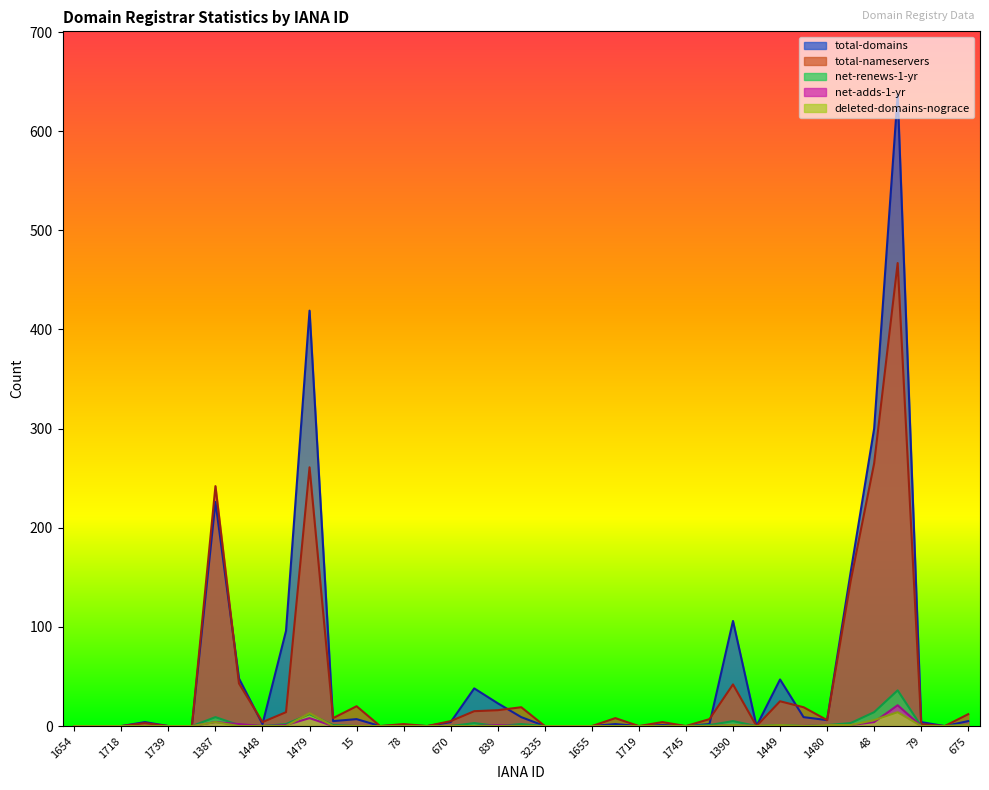

At which category is the sum across all series the highest?

69